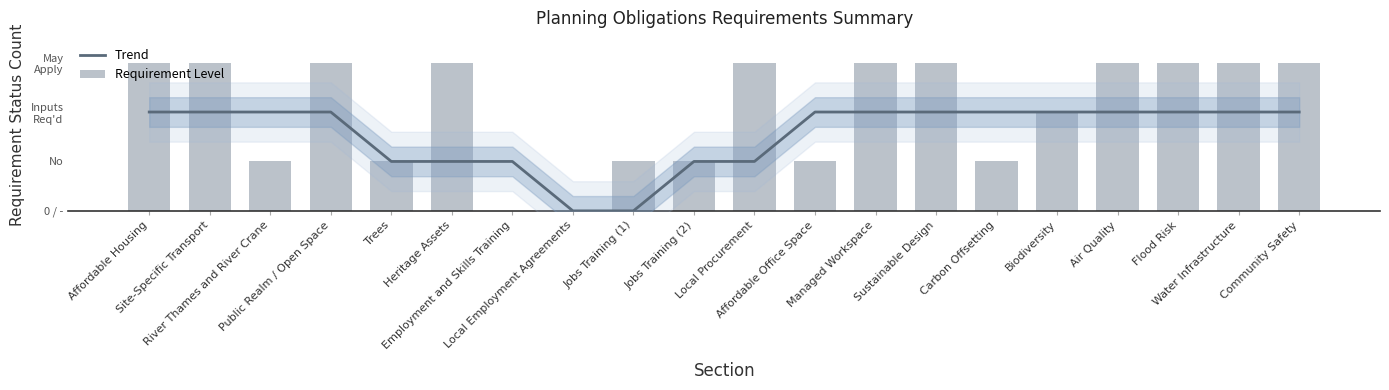

Reading right to left, transcribe all the data shown in this chart.

Trend: 2	2	2	2	2	2	2	2	2	1	1	0	0	1	1	1	2	2	2	2
Requirement Level: 3	3	3	3	2	1	3	3	1	3	1	1	0	0	3	1	3	1	3	3